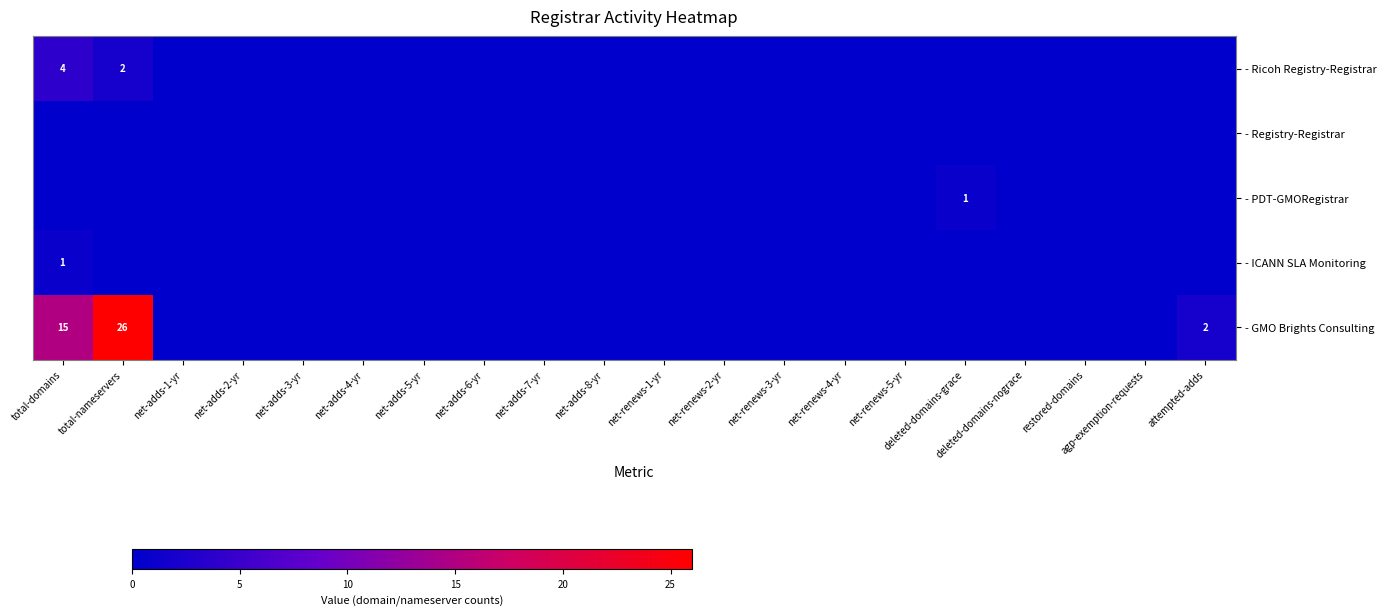

How many data points does each series have?

20